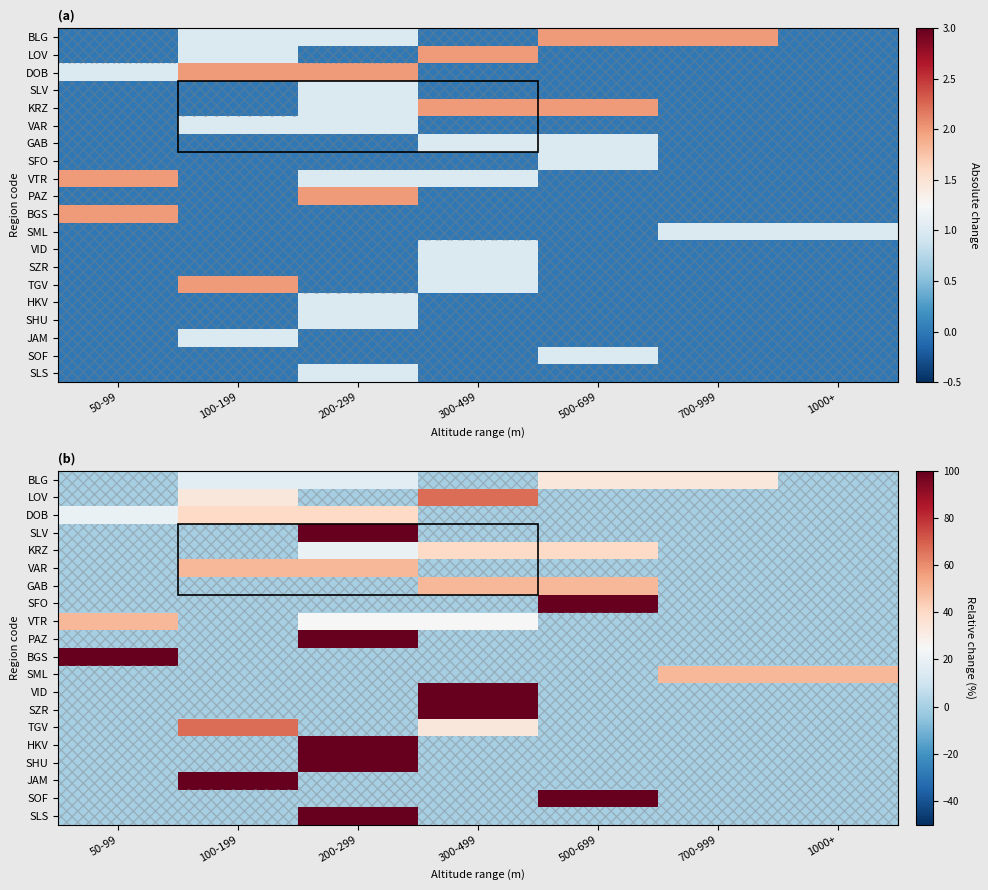

At which category does the chart reach its minimum across all series?

50-99